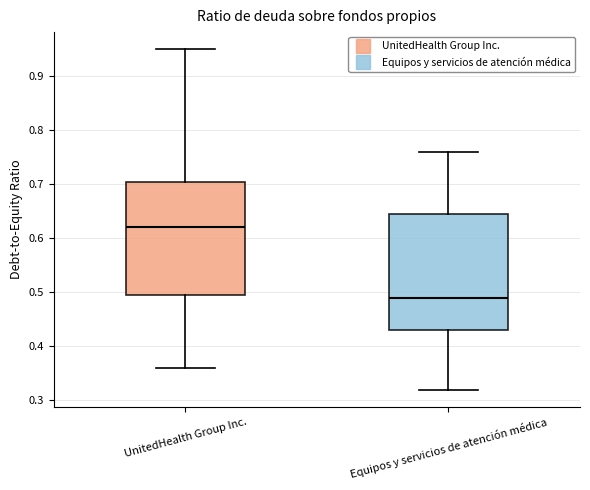

Reading left to right, transcribe this box plot: for each box, give where its median line is, the range the box spans, and where its two whiskers end, as read against the y-axis. The values are not printed on the chart, so give them approximately, as read against the axis.

UnitedHealth Group Inc.: median 0.62, box 0.50 to 0.71, whiskers 0.36 to 0.95
Equipos y servicios de atención médica: median 0.49, box 0.43 to 0.65, whiskers 0.32 to 0.76